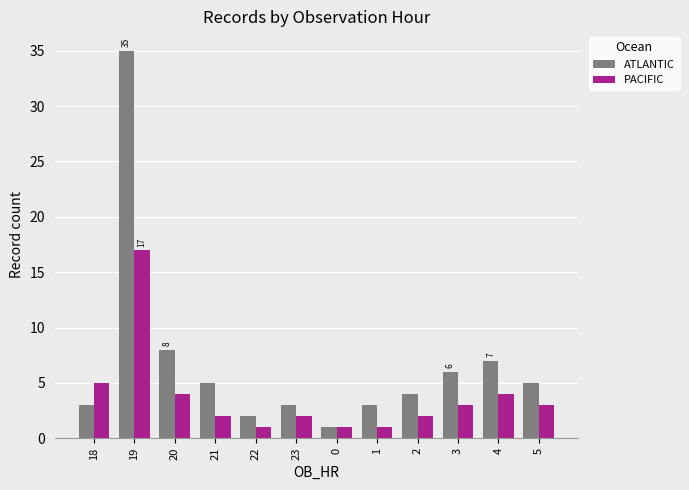

Is the value of PACIFIC at 0 greater than the value of ATLANTIC at 21?

No